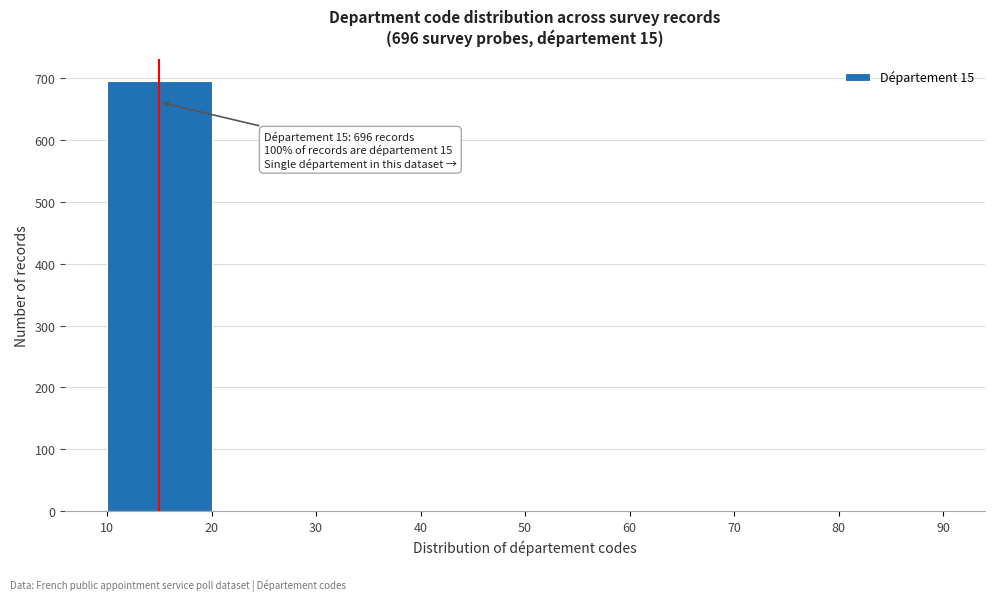

Over which range of the x-axis is the bar tallest?

10 to 20